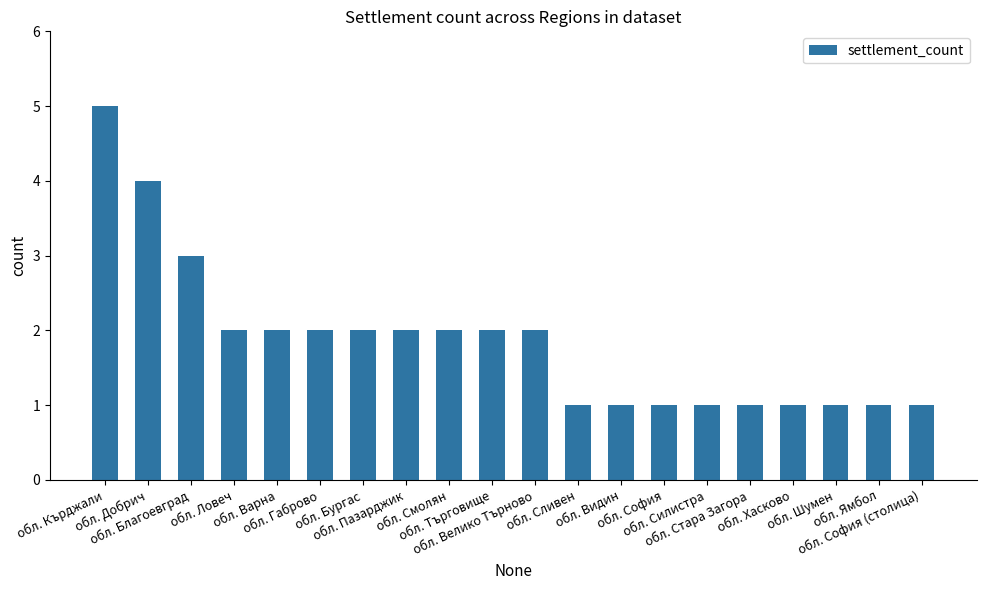

What is the change in value from обл. Велико Търново to обл. Сливен?

-1